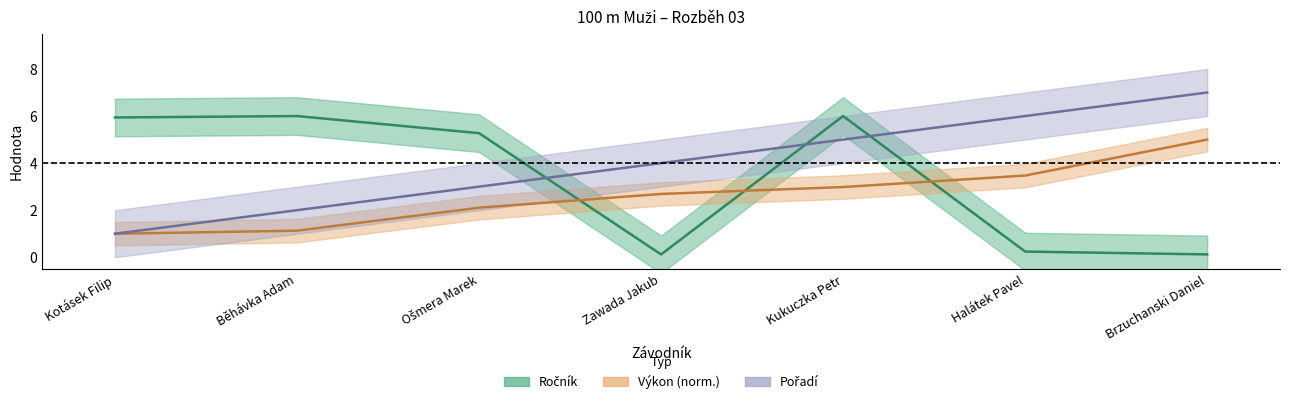

Which series has the largest total across all categories?

Pořadí